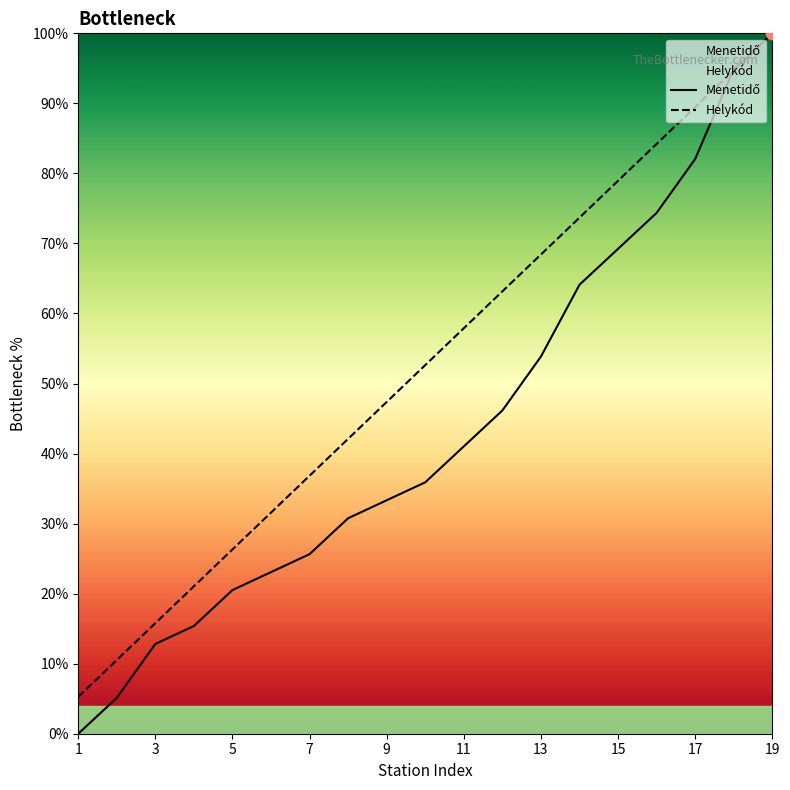

At which category is the sum across all series the highest?

19